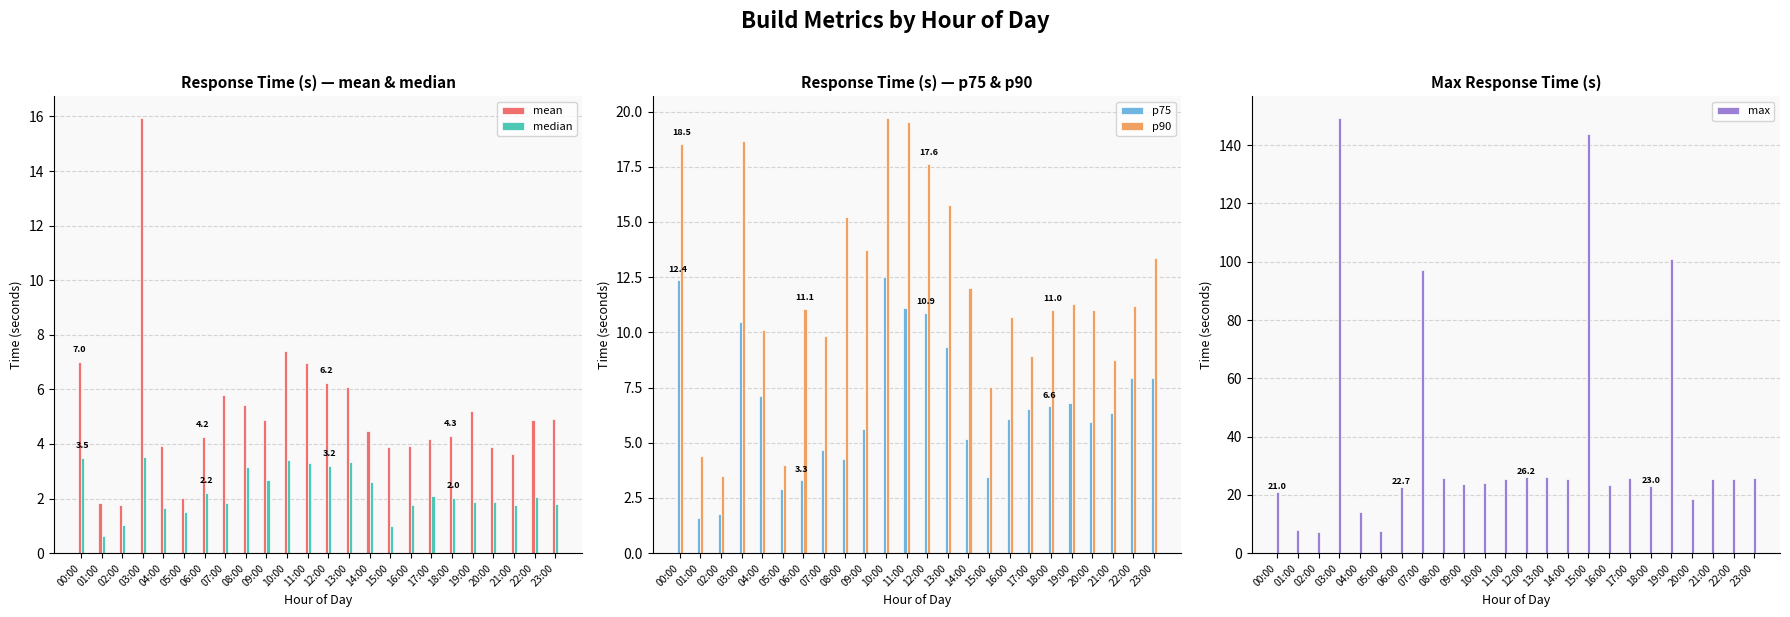

What is the difference between the highest and lowest values at 22:00?

23.2